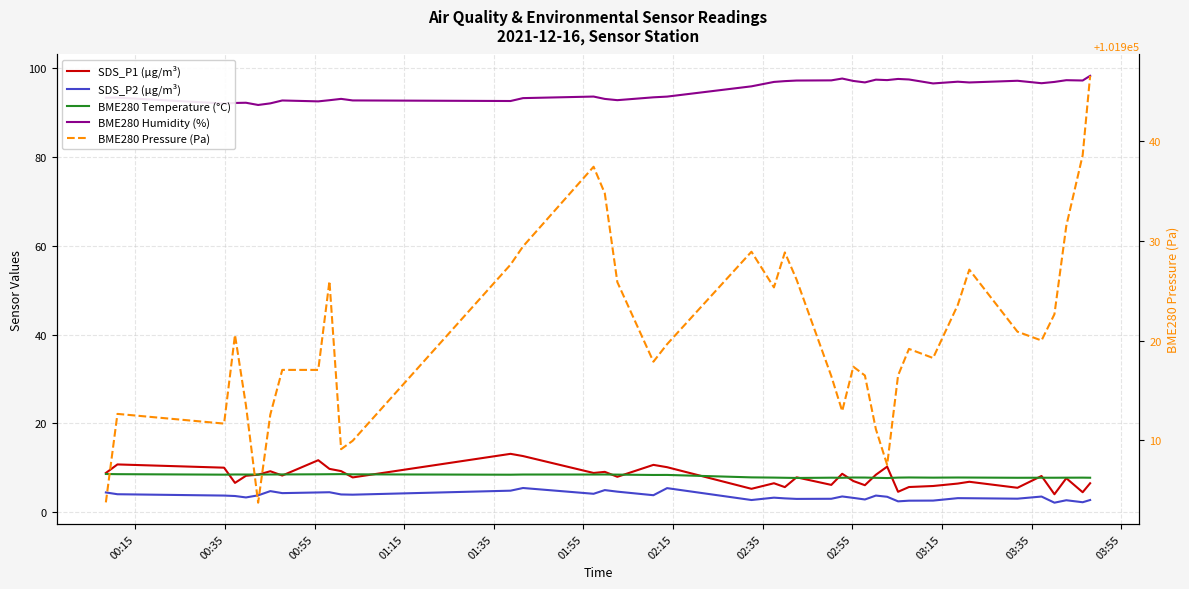

What is the difference between the maximum and minimum values in the BME280 Temperature (°C) series?

0.9